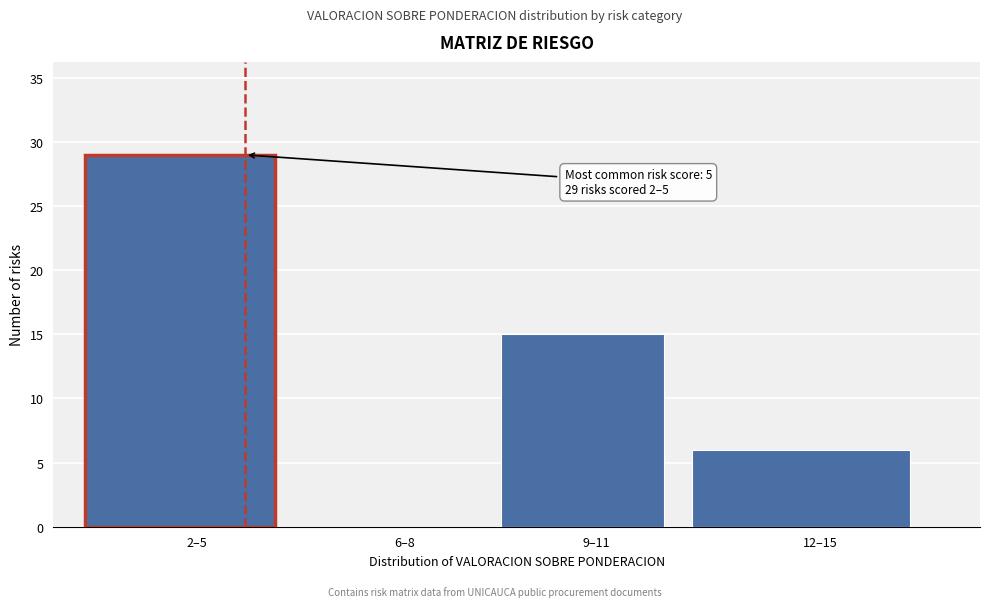

Reading left to right, extract all data points from this chart.

2–5=29	6–8=0	9–11=15	12–15=6